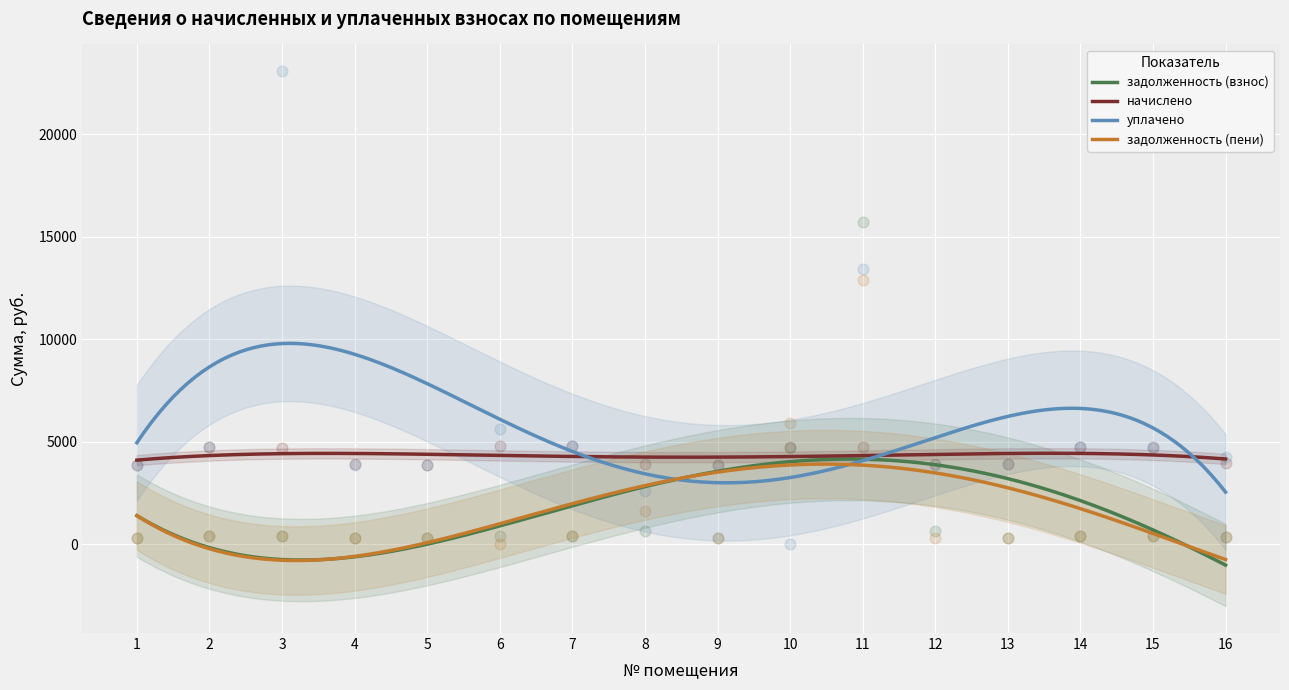

Which series reaches the minimum Y coordinate?

уплачено